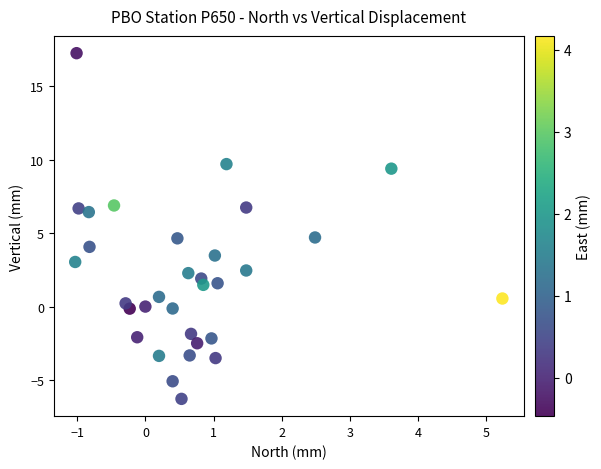

What is the range of Y values (max minus min)?

23.6